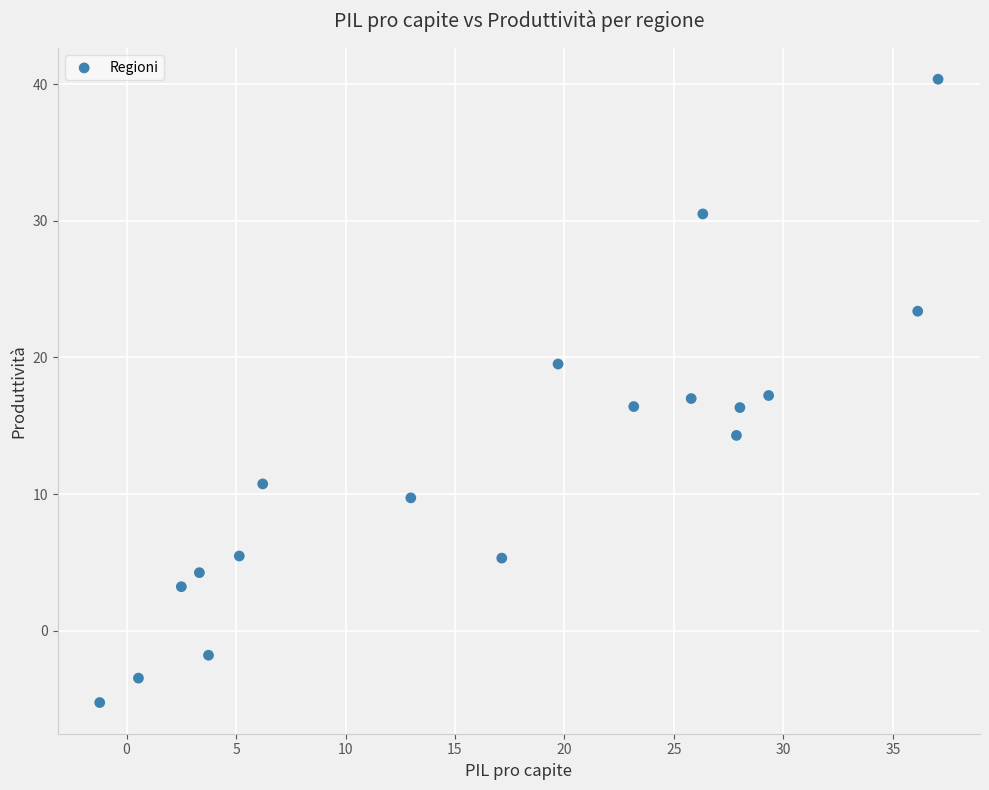

What is the range of X values (max minus min)?

38.3